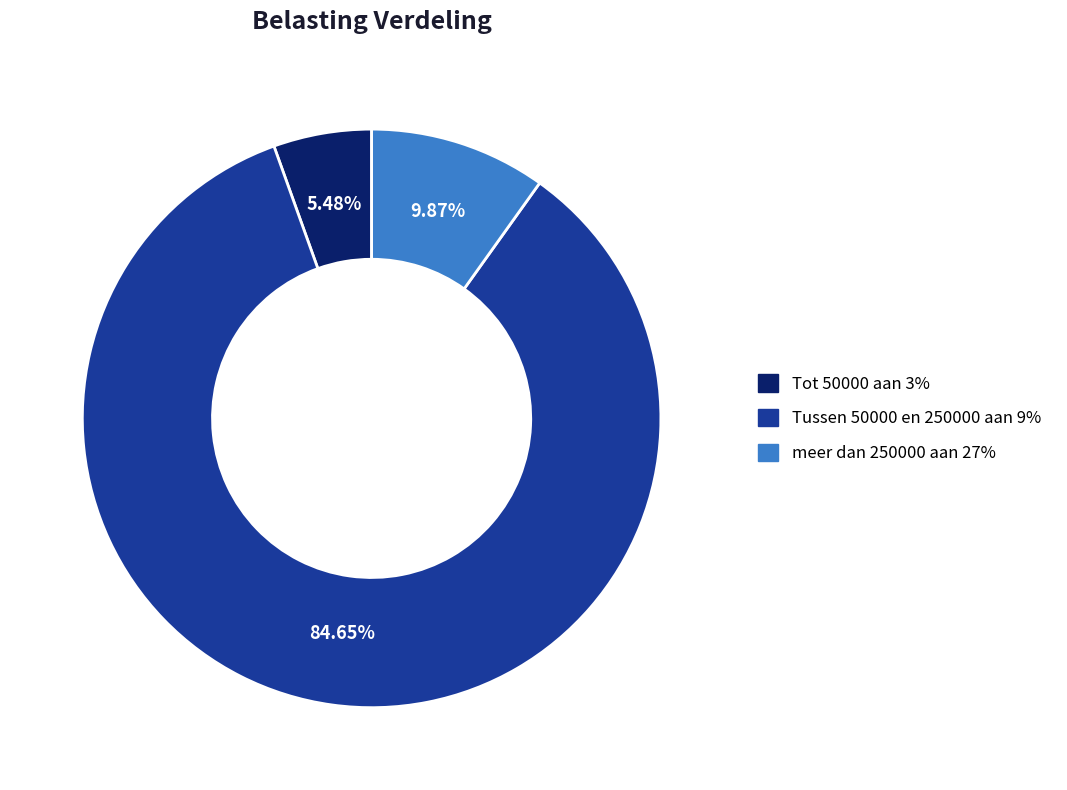

How many segments does this pie chart have?

3